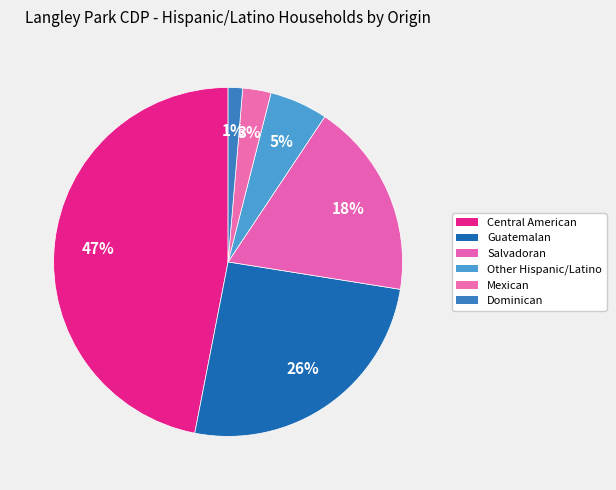

Combined, do Salvadoran and Dominican account for over 50%?

No